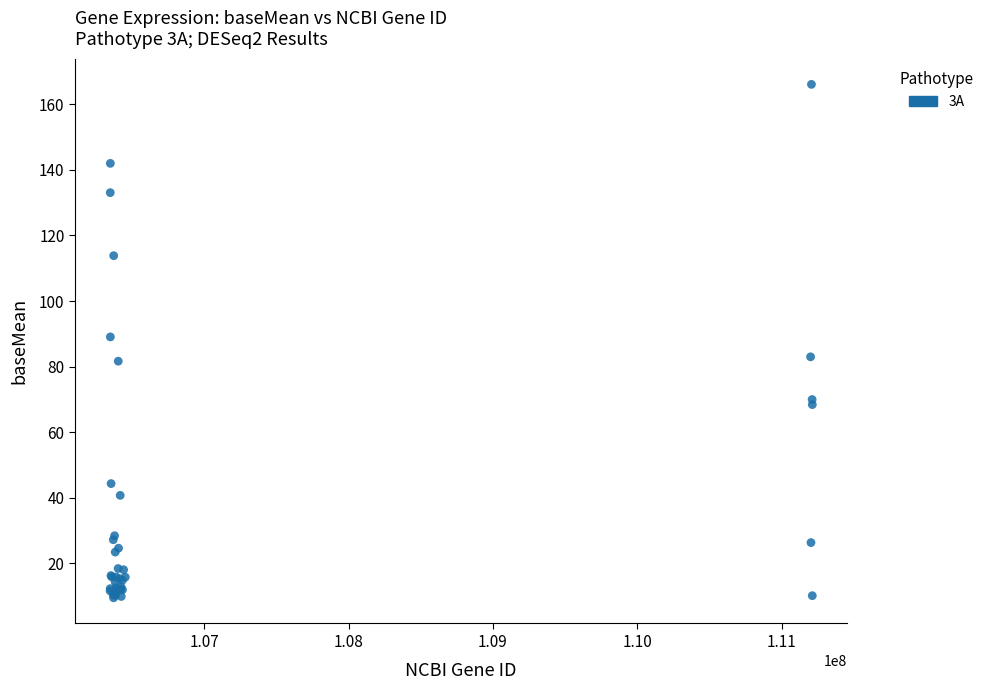

What Y value in the scatter plot is closest to 87?

89.1